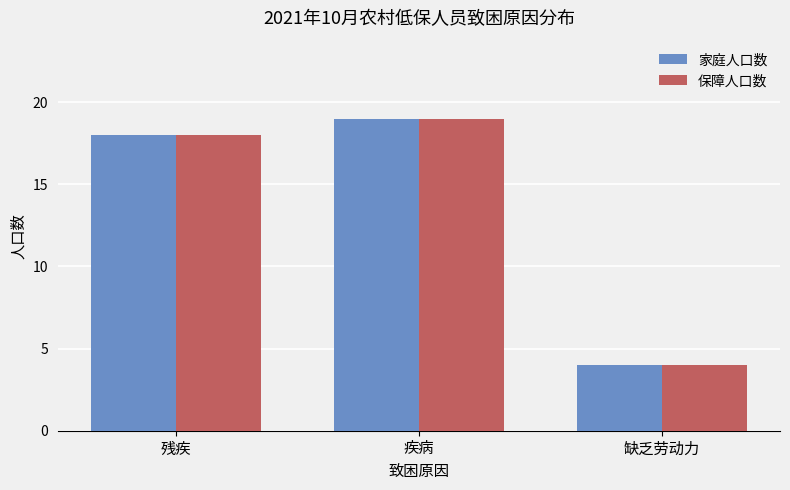

How many bars are there in each group?

2